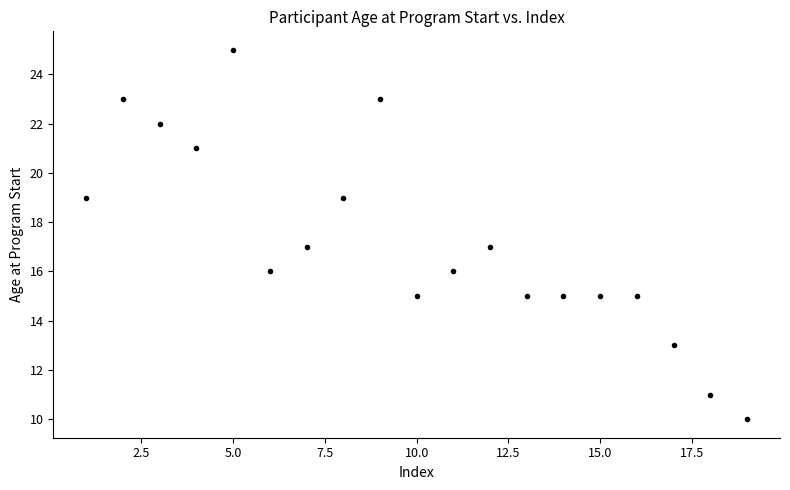

What is the range of X values (max minus min)?

18